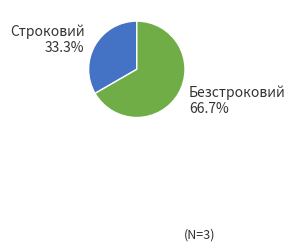

How many slices are in this pie chart?

2